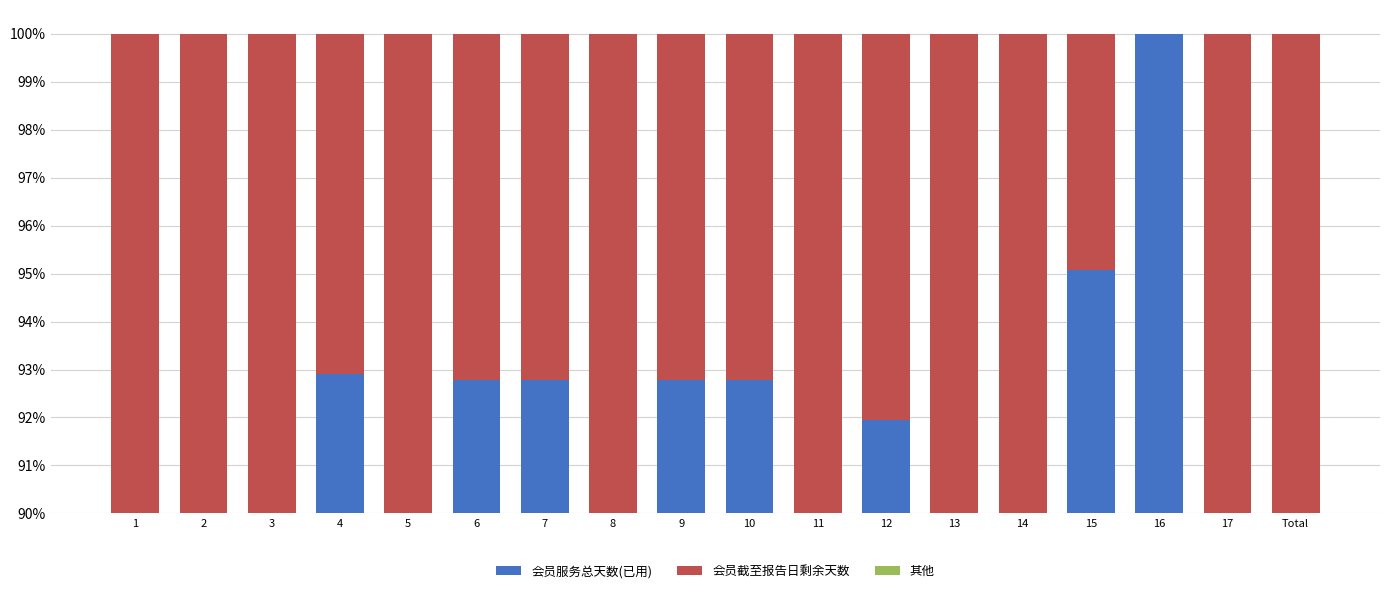

What is the value of the 会员截至报告日剩余天数 bar at the 10th from the left?

7.2